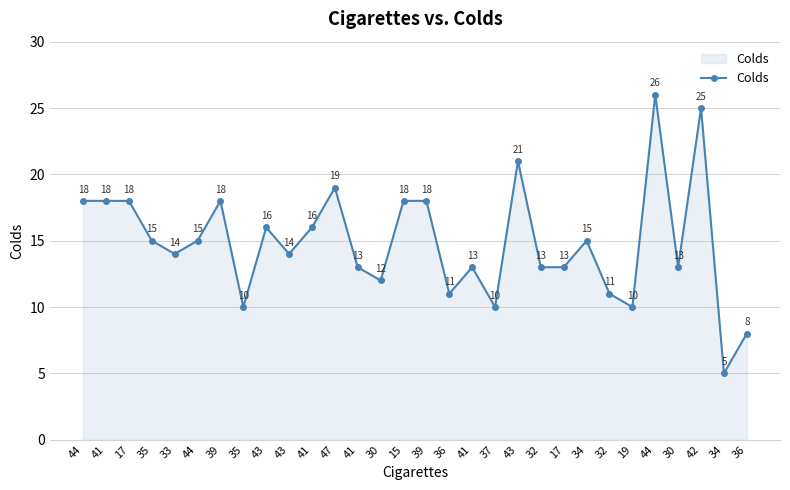

At which label is the value closest to 15?

35